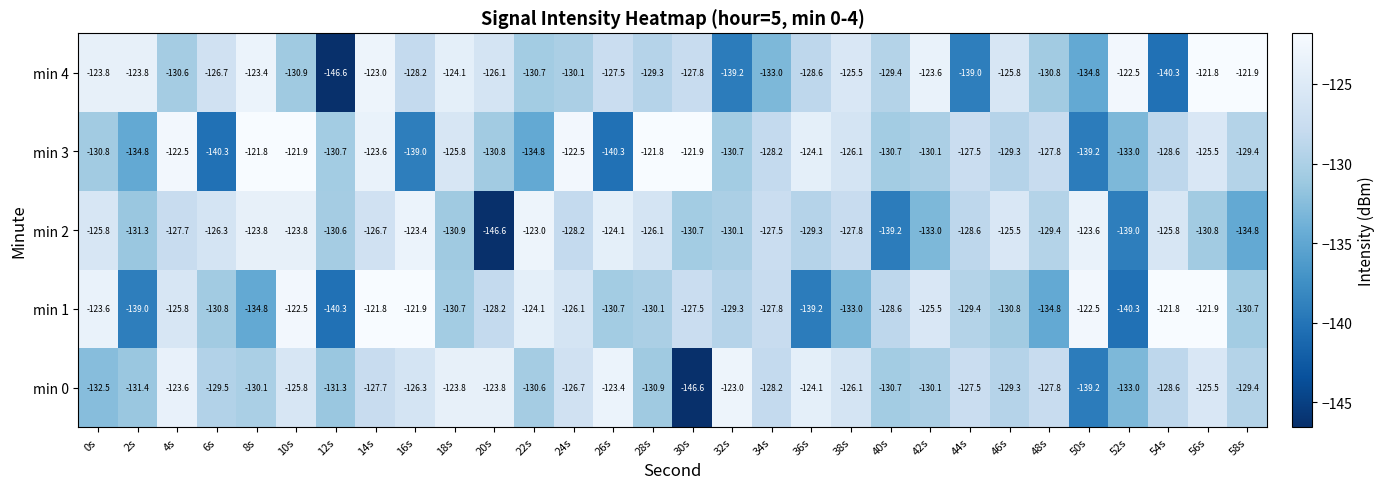

What is the total value across all series at 52s?

-667.8